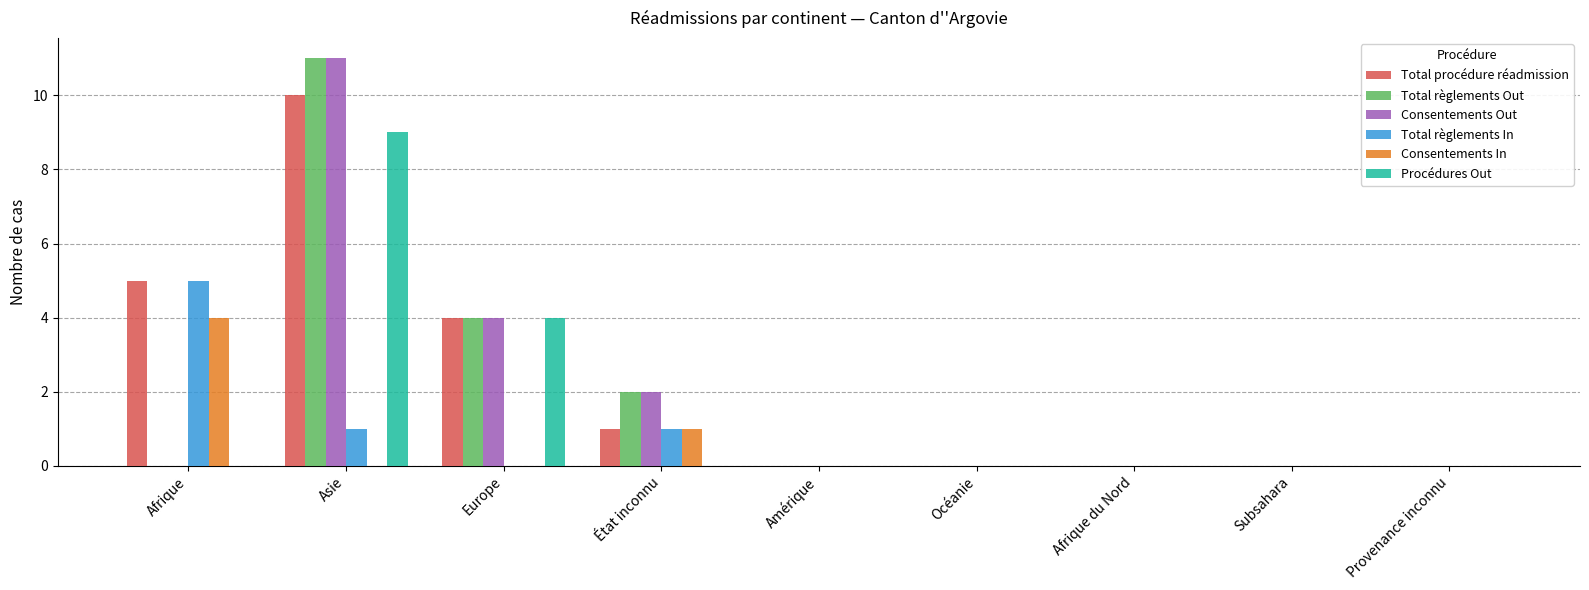

Reading left to right, what are all the values shown in this chart?

Total procédure réadmission: Afrique=5	Asie=10	Europe=4	État inconnu=1	Amérique=0	Océanie=0	Afrique du Nord=0	Subsahara=0	Provenance inconnu=0
Total règlements Out: Afrique=0	Asie=11	Europe=4	État inconnu=2	Amérique=0	Océanie=0	Afrique du Nord=0	Subsahara=0	Provenance inconnu=0
Consentements Out: Afrique=0	Asie=11	Europe=4	État inconnu=2	Amérique=0	Océanie=0	Afrique du Nord=0	Subsahara=0	Provenance inconnu=0
Total règlements In: Afrique=5	Asie=1	Europe=0	État inconnu=1	Amérique=0	Océanie=0	Afrique du Nord=0	Subsahara=0	Provenance inconnu=0
Consentements In: Afrique=4	Asie=0	Europe=0	État inconnu=1	Amérique=0	Océanie=0	Afrique du Nord=0	Subsahara=0	Provenance inconnu=0
Procédures Out: Afrique=0	Asie=9	Europe=4	État inconnu=0	Amérique=0	Océanie=0	Afrique du Nord=0	Subsahara=0	Provenance inconnu=0